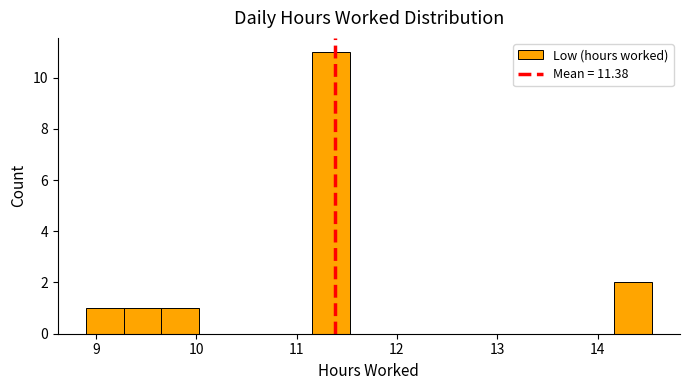

Around what value on the x-axis is the tallest bar? Give the approximate position of its centre, as read against the axis.

11.3